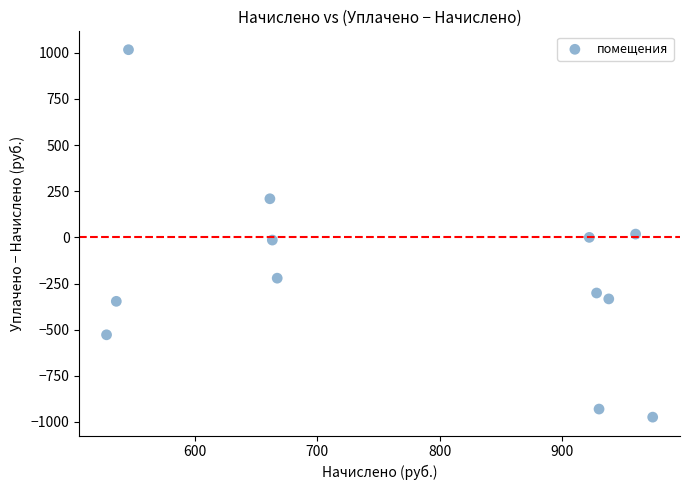

What is the range of Y values (max minus min)?

1991.0